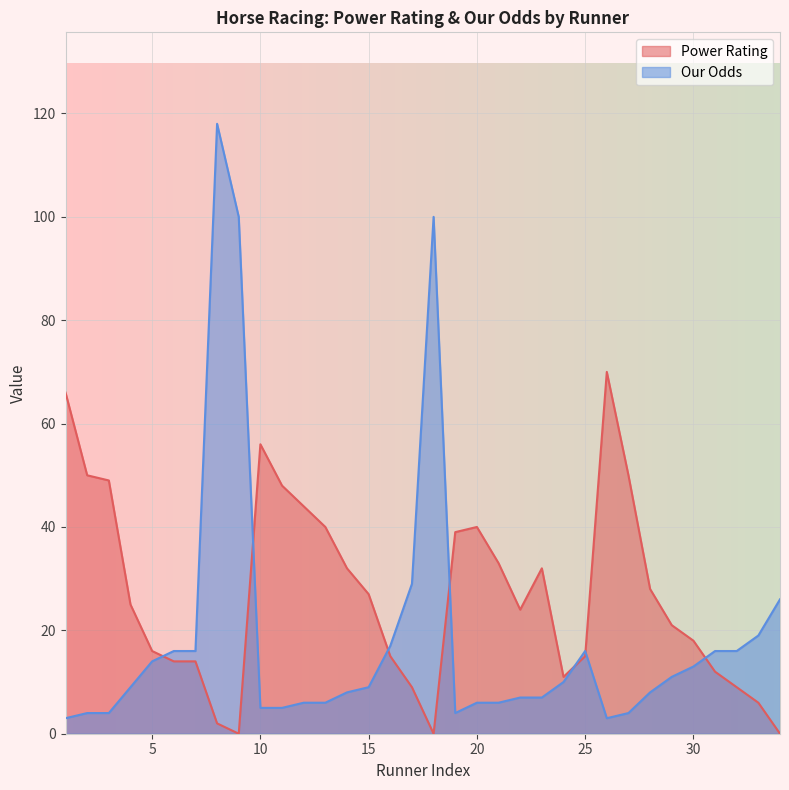

True or false: Our Odds has a value of 27 at 25.

False